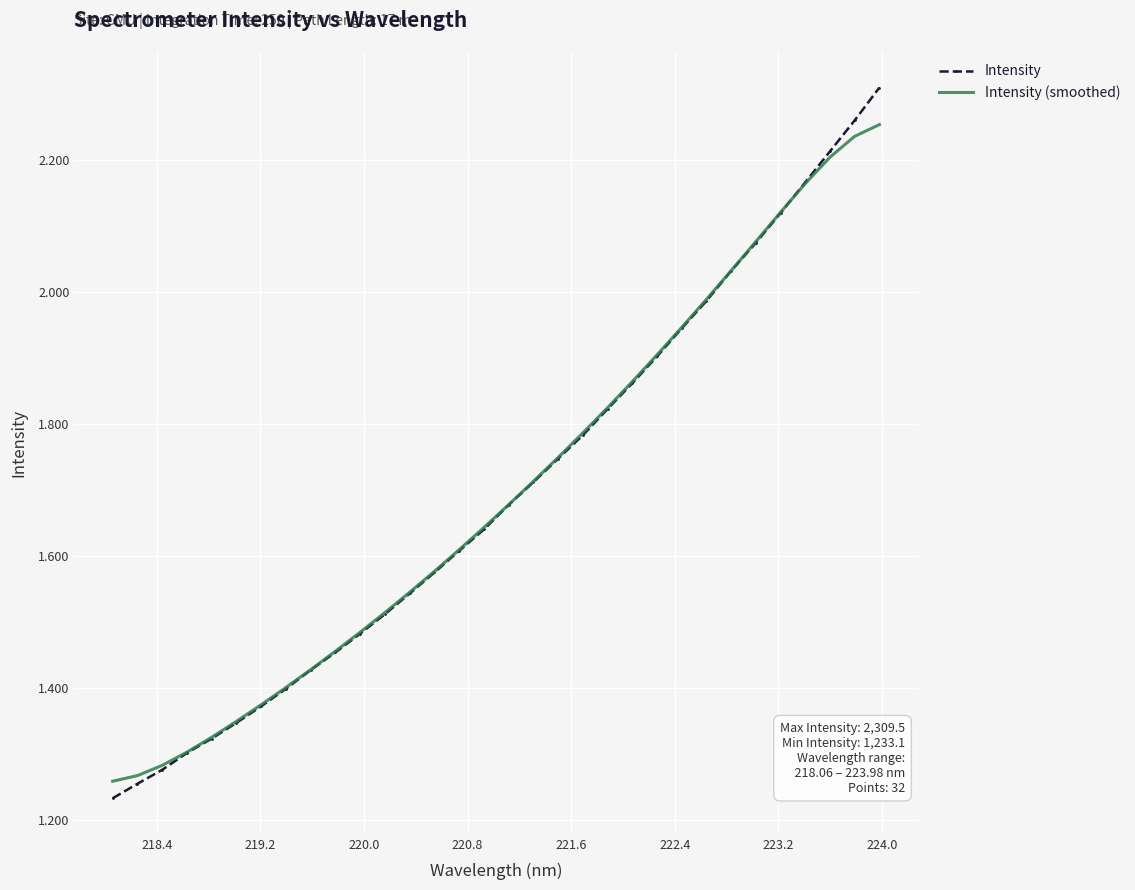

What are all the series names shown in the legend?

Intensity, Intensity (smoothed)